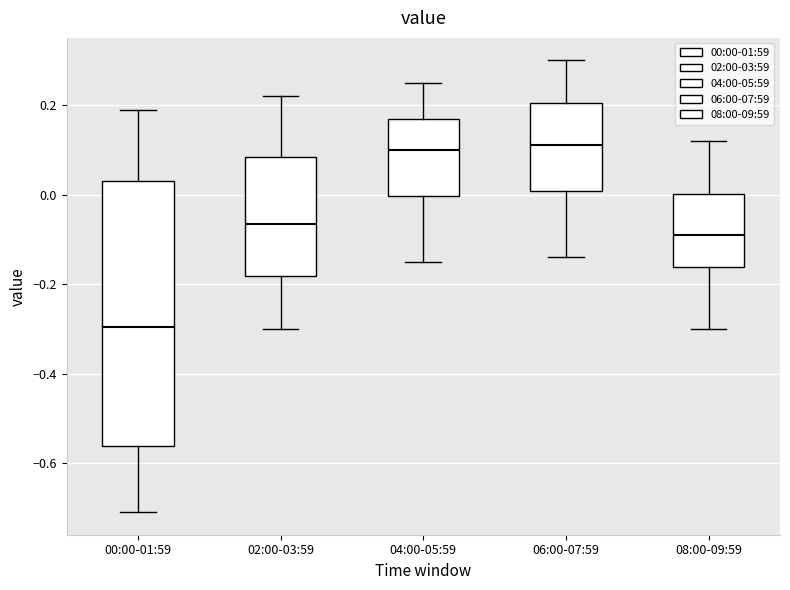

Reading left to right, transcribe this box plot: for each box, give where its median line is, the range the box spans, and where its two whiskers end, as read against the y-axis. The values are not printed on the chart, so give them approximately, as read against the axis.

00:00-01:59: median -0.30, box -0.56 to 0.04, whiskers -0.70 to 0.20
02:00-03:59: median -0.06, box -0.18 to 0.08, whiskers -0.30 to 0.22
04:00-05:59: median 0.10, box 0.00 to 0.18, whiskers -0.14 to 0.26
06:00-07:59: median 0.12, box 0.00 to 0.20, whiskers -0.14 to 0.30
08:00-09:59: median -0.08, box -0.16 to 0.00, whiskers -0.30 to 0.12